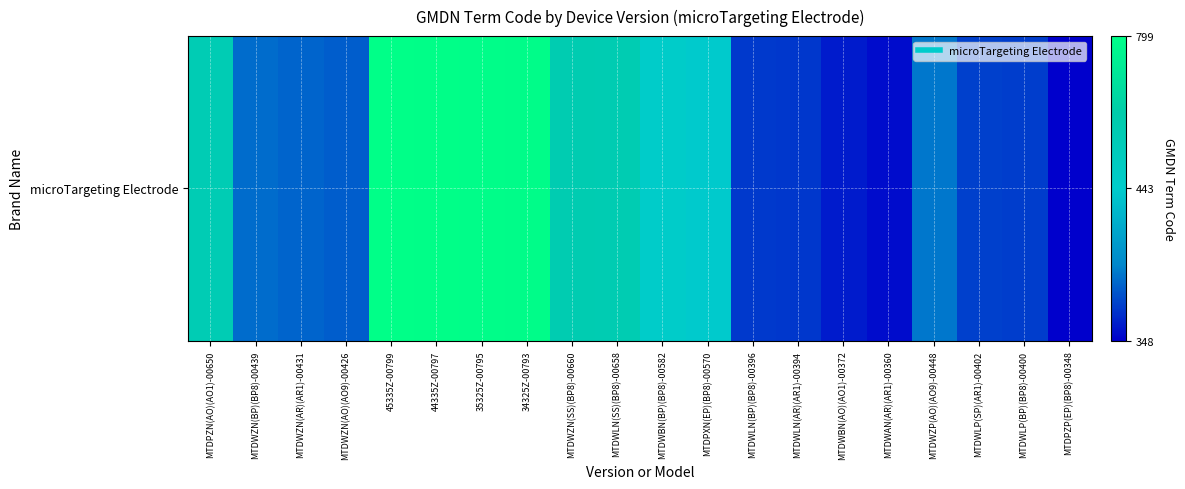

How many positive values are there?

19